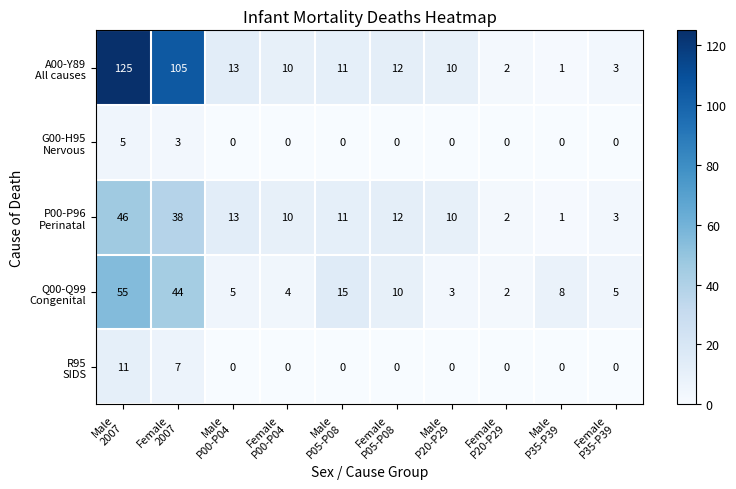

What is the greatest value displayed?

125